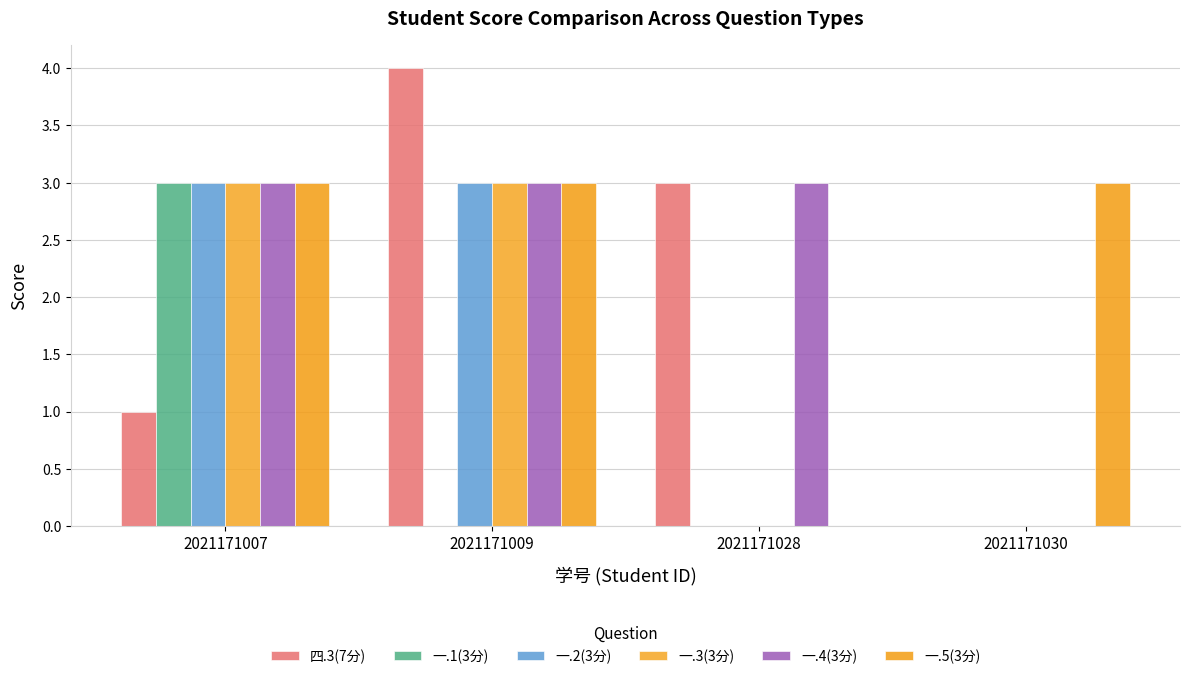

Which category has the lowest value in the 一.1(3分) series?

2021171009